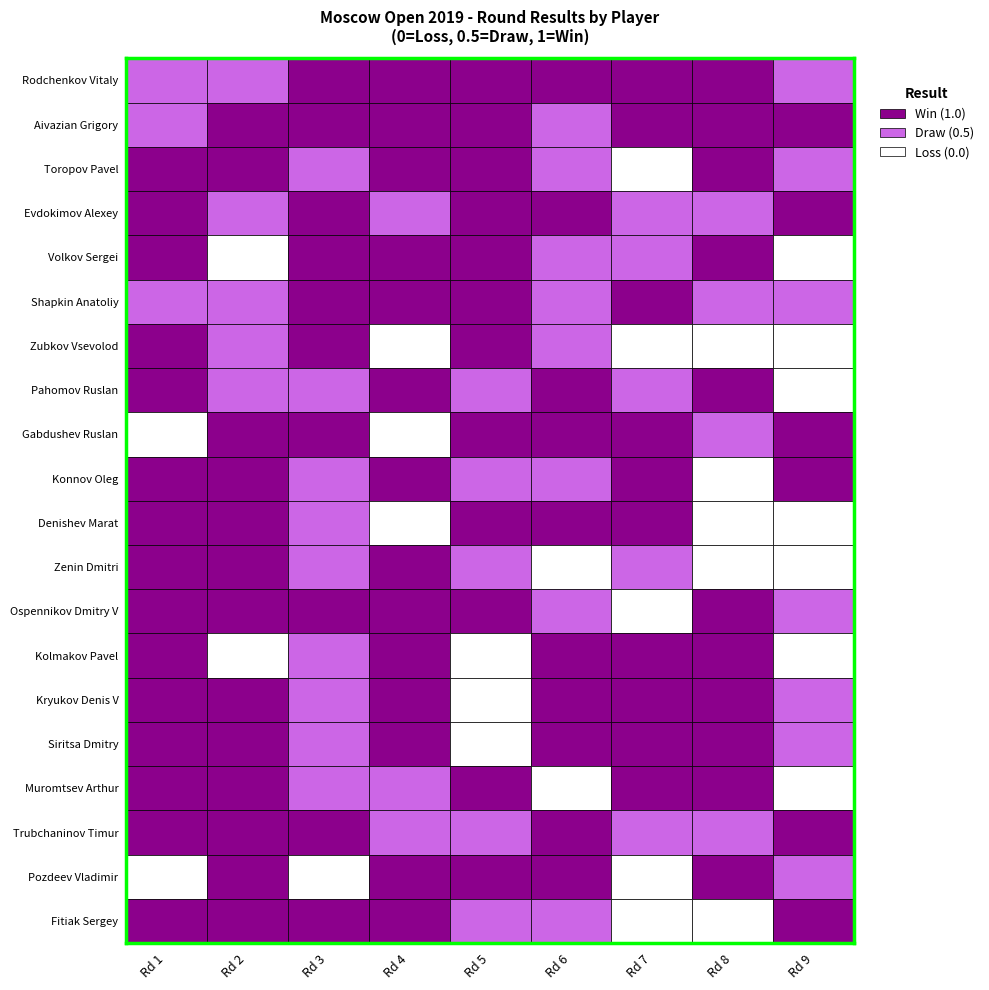

Reading left to right, what are all the values shown in this chart?

Rodchenkov Vitaly: 0.5	0.5	1.0	1.0	1.0	1.0	1.0	1.0	0.5
Aivazian Grigory: 0.5	1.0	1.0	1.0	1.0	0.5	1.0	1.0	1.0
Toropov Pavel: 1.0	1.0	0.5	1.0	1.0	0.5	0.0	1.0	0.5
Evdokimov Alexey: 1.0	0.5	1.0	0.5	1.0	1.0	0.5	0.5	1.0
Volkov Sergei: 1.0	0.0	1.0	1.0	1.0	0.5	0.5	1.0	0.0
Shapkin Anatoliy: 0.5	0.5	1.0	1.0	1.0	0.5	1.0	0.5	0.5
Zubkov Vsevolod: 1.0	0.5	1.0	0.0	1.0	0.5	0.0	0.0	0.0
Pahomov Ruslan: 1.0	0.5	0.5	1.0	0.5	1.0	0.5	1.0	0.0
Gabdushev Ruslan: 0.0	1.0	1.0	0.0	1.0	1.0	1.0	0.5	1.0
Konnov Oleg: 1.0	1.0	0.5	1.0	0.5	0.5	1.0	0.0	1.0
Denishev Marat: 1.0	1.0	0.5	0.0	1.0	1.0	1.0	0.0	0.0
Zenin Dmitri: 1.0	1.0	0.5	1.0	0.5	0.0	0.5	0.0	0.0
Ospennikov Dmitry V: 1.0	1.0	1.0	1.0	1.0	0.5	0.0	1.0	0.5
Kolmakov Pavel: 1.0	0.0	0.5	1.0	0.0	1.0	1.0	1.0	0.0
Kryukov Denis V: 1.0	1.0	0.5	1.0	0.0	1.0	1.0	1.0	0.5
Siritsa Dmitry: 1.0	1.0	0.5	1.0	0.0	1.0	1.0	1.0	0.5
Muromtsev Arthur: 1.0	1.0	0.5	0.5	1.0	0.0	1.0	1.0	0.0
Trubchaninov Timur: 1.0	1.0	1.0	0.5	0.5	1.0	0.5	0.5	1.0
Pozdeev Vladimir: 0.0	1.0	0.0	1.0	1.0	1.0	0.0	1.0	0.5
Fitiak Sergey: 1.0	1.0	1.0	1.0	0.5	0.5	0.0	0.0	1.0